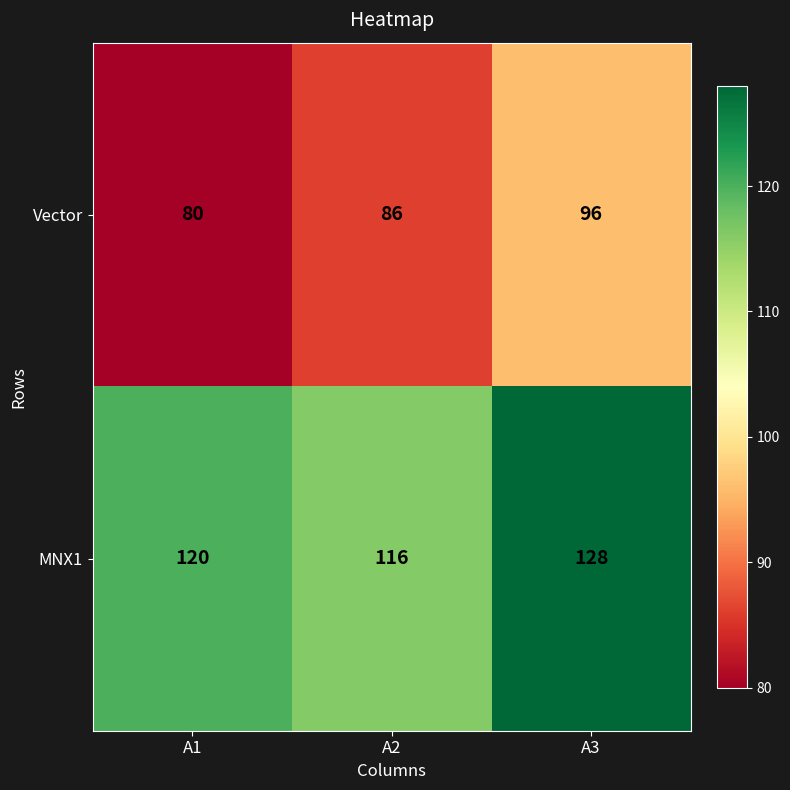

Is it true that Vector equals 138 at A2?

False